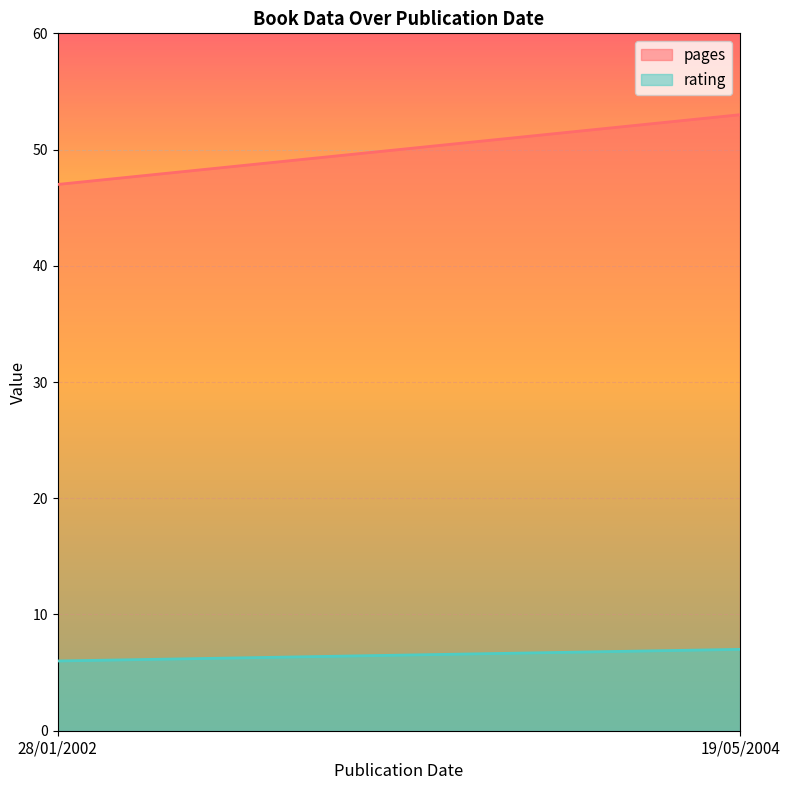

What is the difference between the pages values at 19/05/2004 and 28/01/2002?

6